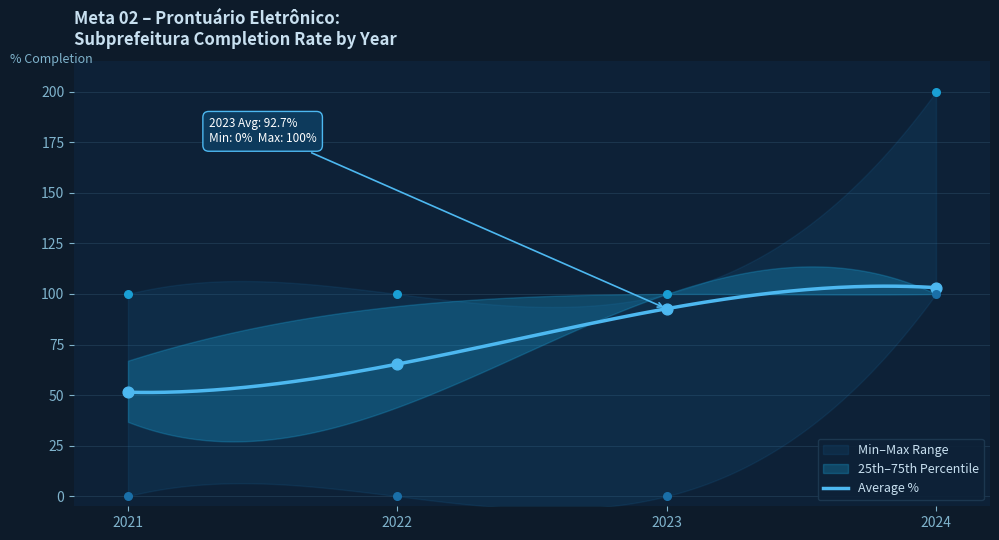

Between 2021 and 2022, which is larger?

2022